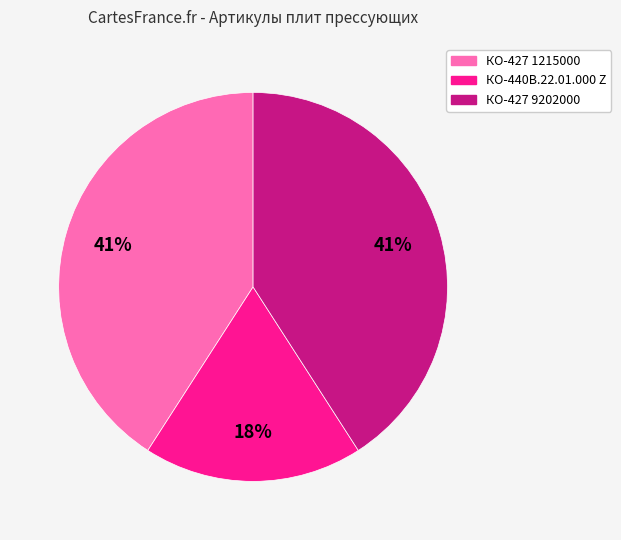

To the nearest percent, what portion does КО-427 1215000 represent?

41%